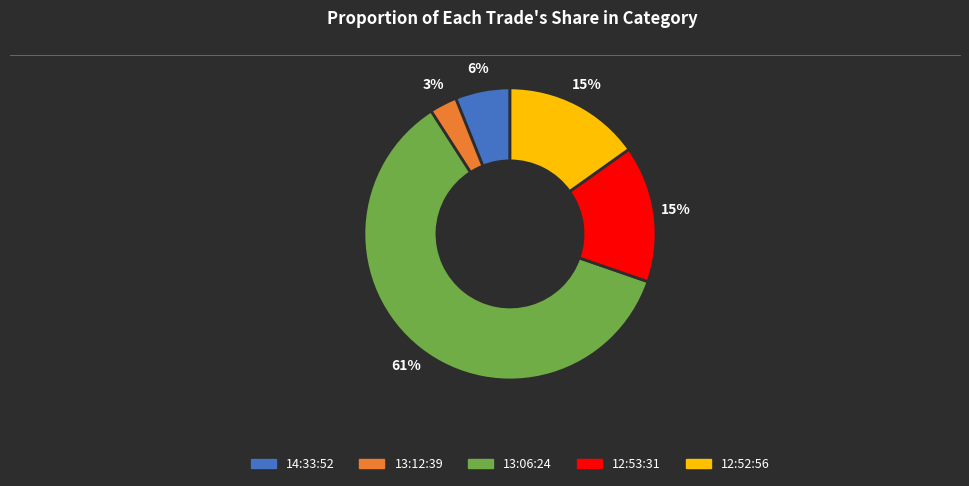

Count the number of slices in the pie.

5